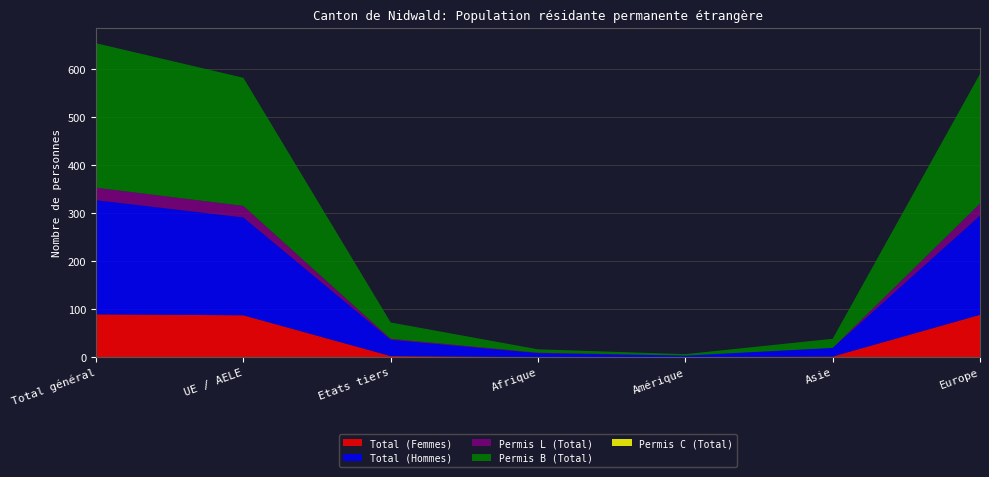

Reading left to right, list all the values displayed in this chart.

Total (Femmes): Total général=89	UE / AELE=87	Etats tiers=2	Afrique=0	Amérique=0	Asie=1	Europe=88
Total (Hommes): Total général=238	UE / AELE=204	Etats tiers=34	Afrique=8	Amérique=3	Asie=18	Europe=207
Permis L (Total): Total général=26	UE / AELE=24	Etats tiers=2	Afrique=1	Amérique=0	Asie=0	Europe=25
Permis B (Total): Total général=301	UE / AELE=267	Etats tiers=34	Afrique=7	Amérique=3	Asie=19	Europe=270
Permis C (Total): Total général=0	UE / AELE=0	Etats tiers=0	Afrique=0	Amérique=0	Asie=0	Europe=0